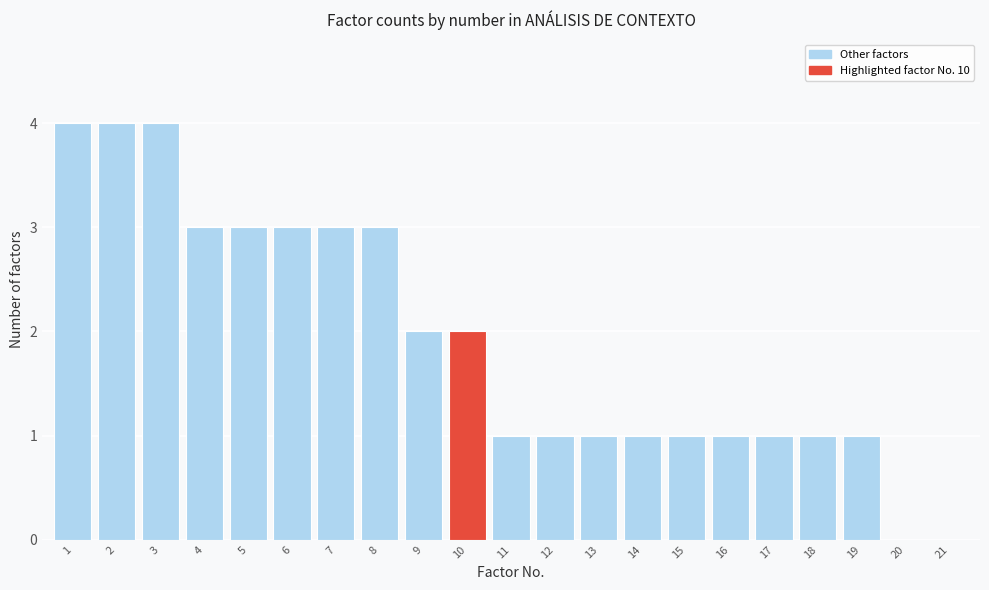

Reading left to right, transcribe all the data shown in this chart.

1=4	2=4	3=4	4=3	5=3	6=3	7=3	8=3	9=2	10=2	11=1	12=1	13=1	14=1	15=1	16=1	17=1	18=1	19=1	20=0	21=0